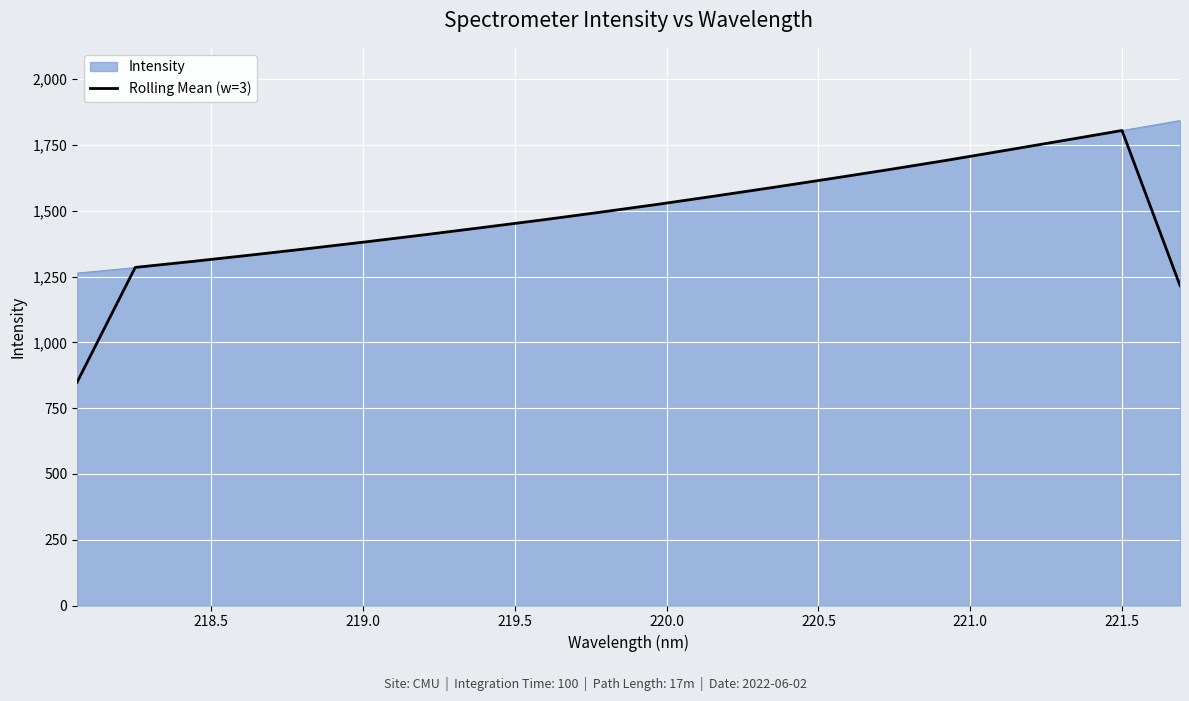

What is the maximum value shown in the chart?

1843.1